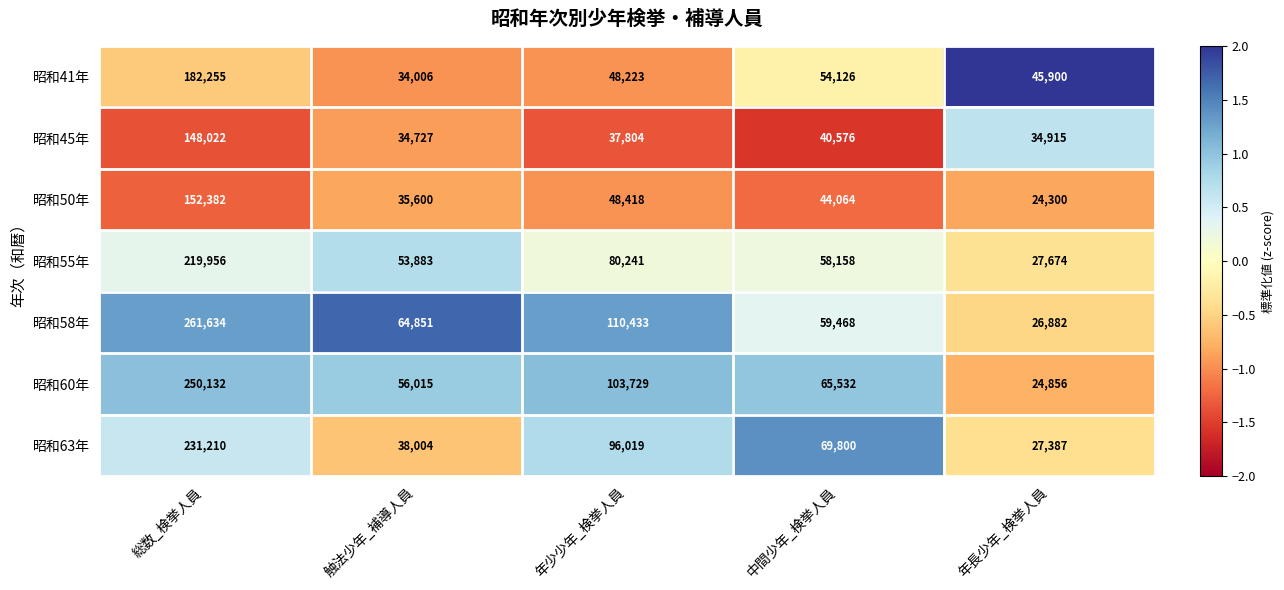

At which label does 昭和60年 first exceed 65532?

総数_検挙人員